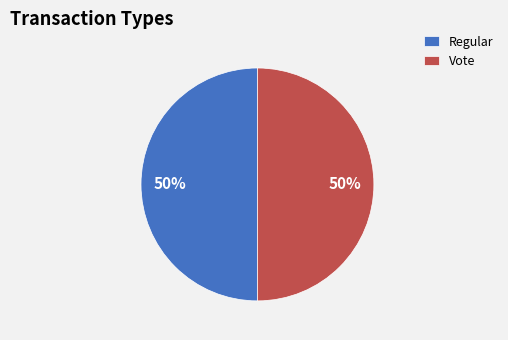

To the nearest percent, what is the combined percentage of Vote and Regular?

100%